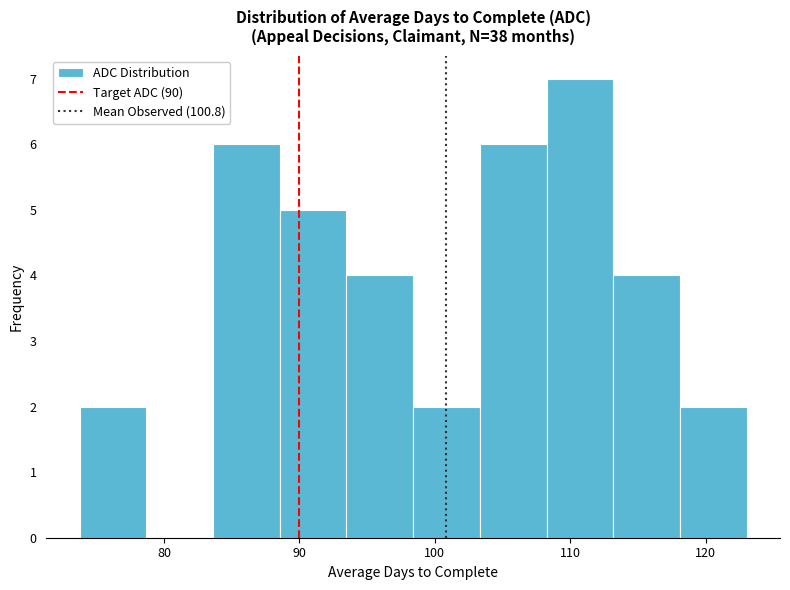

Over which range of the x-axis is the bar tallest?

108 to 113